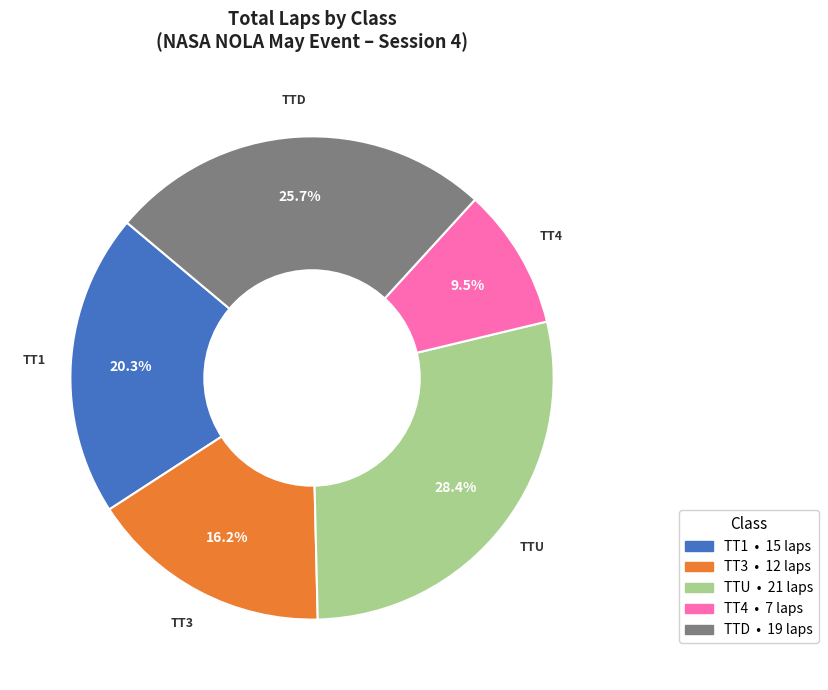

Is there any slice that represents more than half of the pie?

No